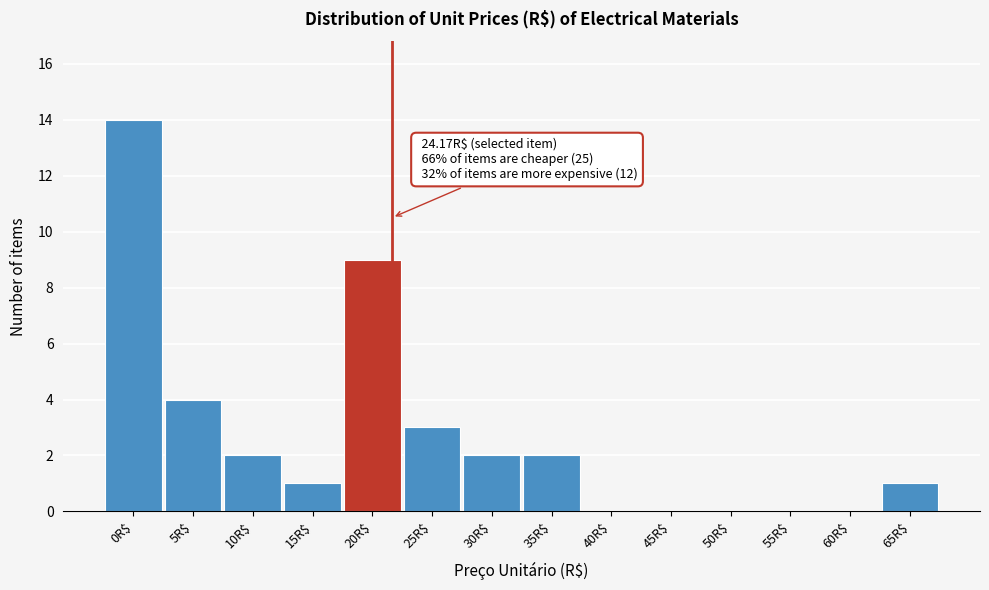

What is the sum of all values?

38